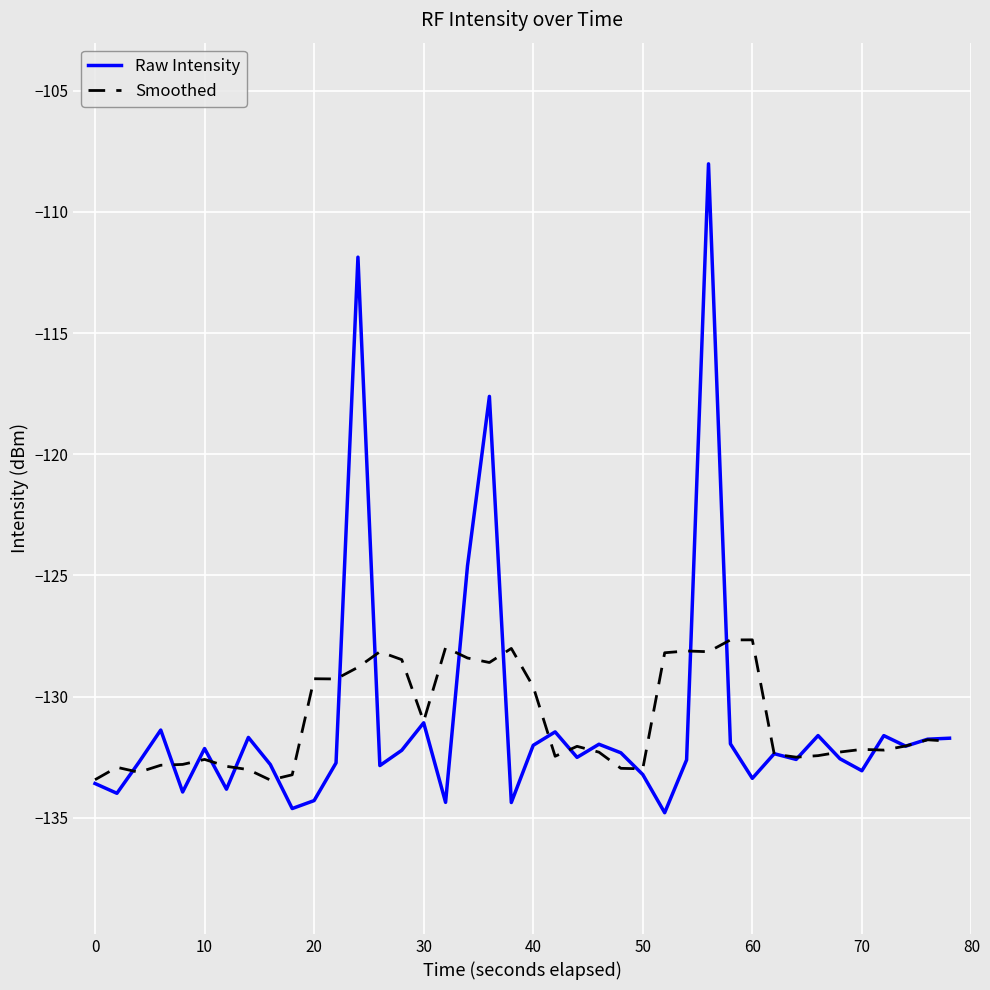

List the series in order of their peak value, lowest first.

Smoothed, Raw Intensity